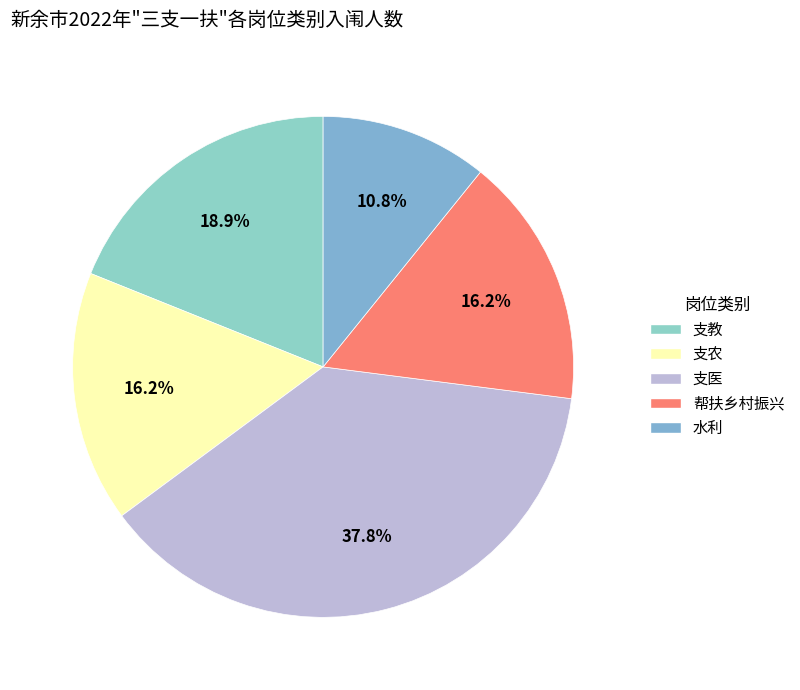

The 支教 slice represents 19% of the pie. True or false?

True